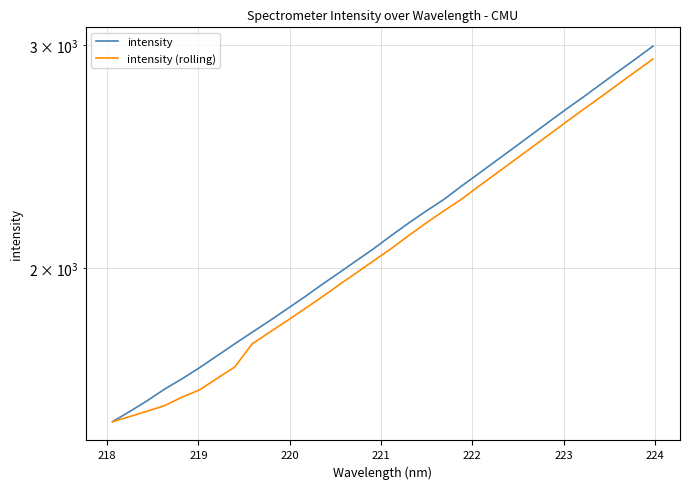

What is the label of the 27th point from the right?

222